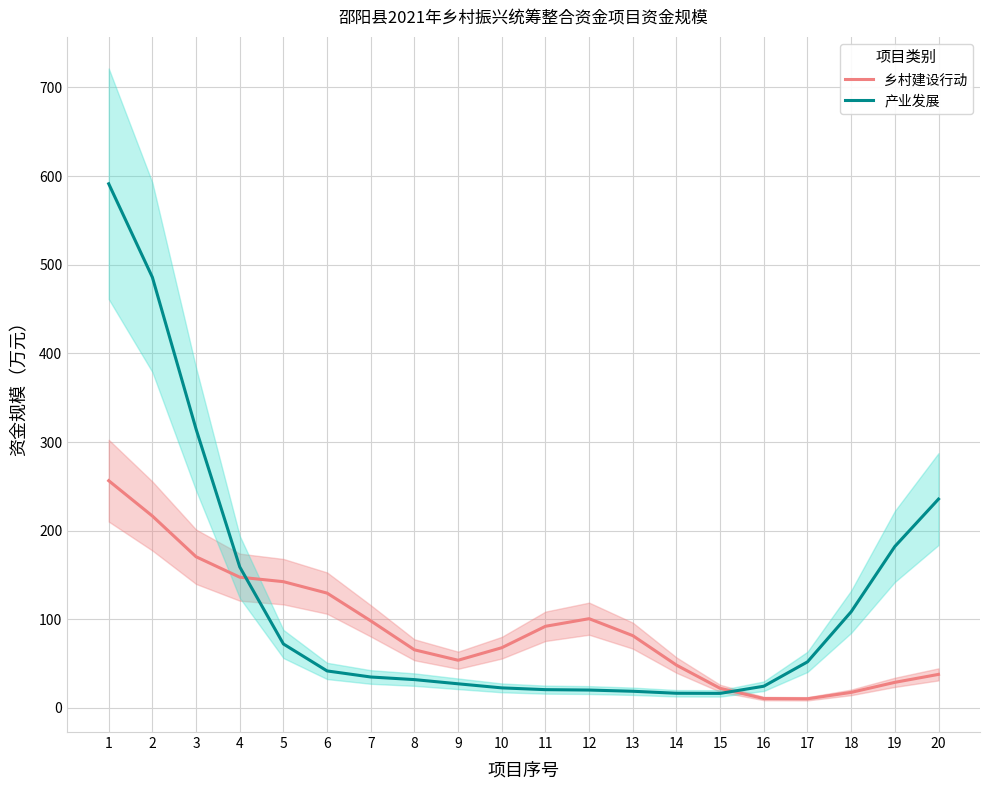

Reading right to left, what are all the values shown in this chart?

乡村建设行动: 37.8	28.8	17.5	10.3	10.5	22.1	48.3	81.5	100.7	92.1	67.9	53.8	65.5	98.2	129.5	142.4	147.5	170.5	216.5	256.4
产业发展: 235.6	182.1	108.5	51.9	24.5	16.4	16.5	18.8	20.1	20.6	22.6	27.2	31.9	34.9	41.7	72.1	159.1	314.6	485.8	591.4